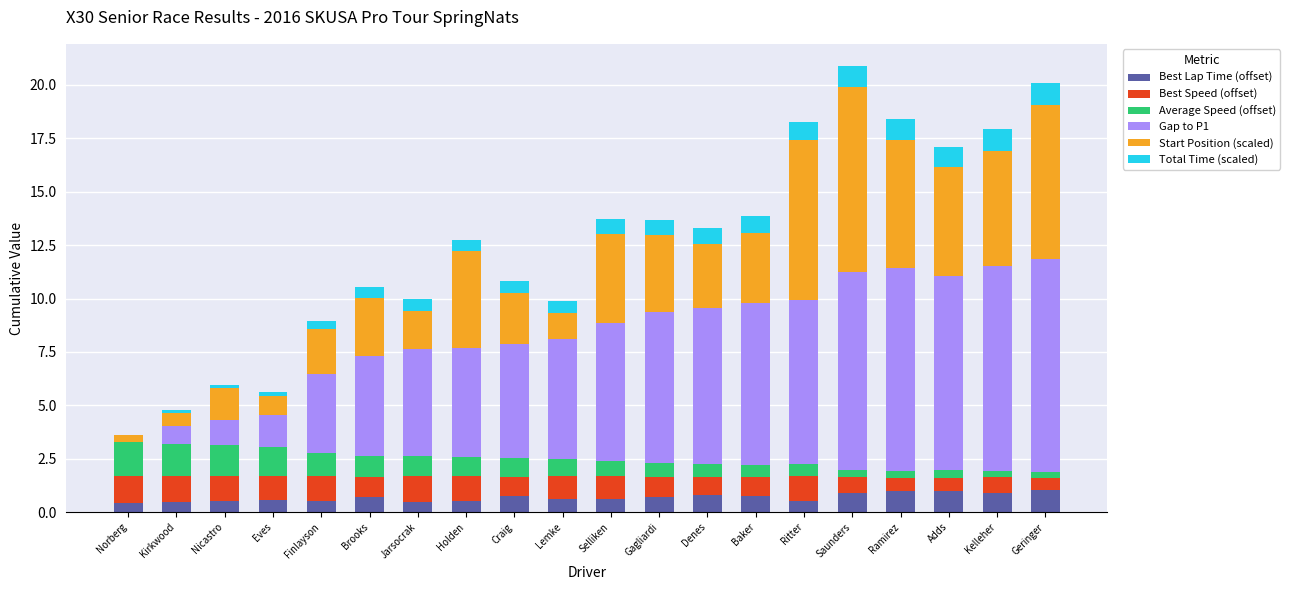

What is the total value across all series at Brooks?

10.5